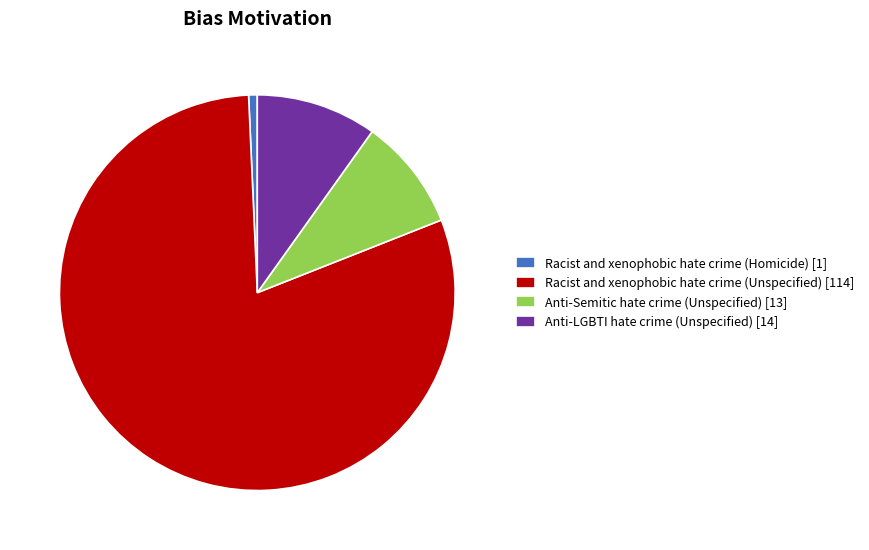

Which category has the smallest portion of the pie?

Racist and xenophobic hate crime (Homicide)